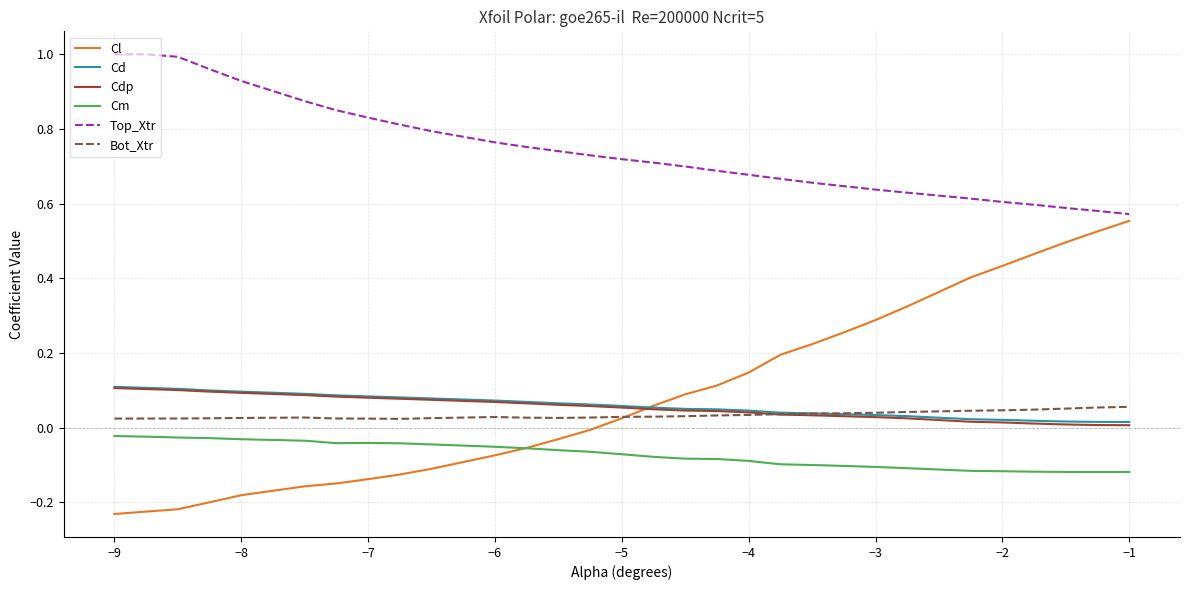

Which series has the largest total across all categories?

Top_Xtr